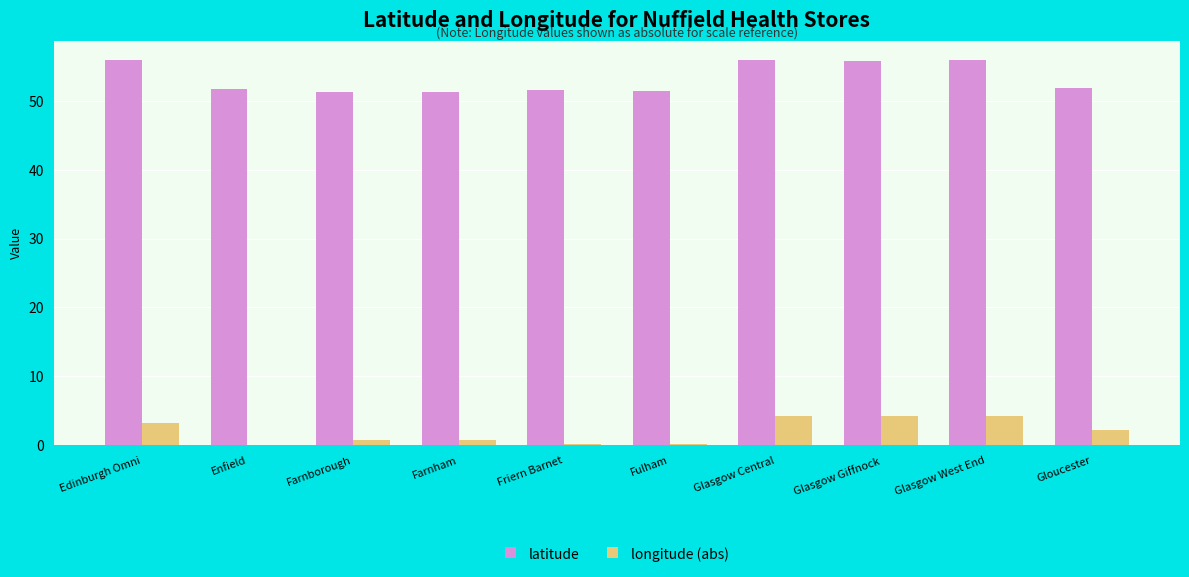

Is the value of latitude at Glasgow West End greater than the value of longitude (abs) at Farnborough?

Yes